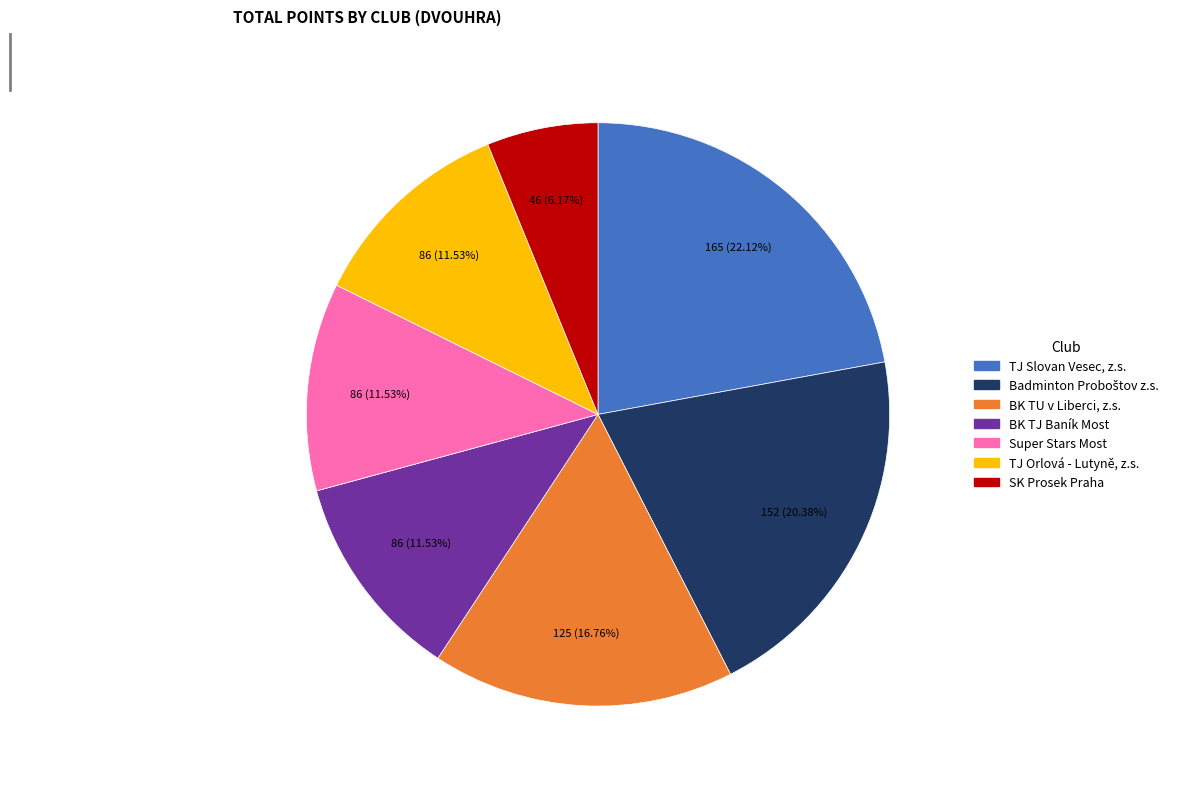

Count the number of slices in the pie.

7